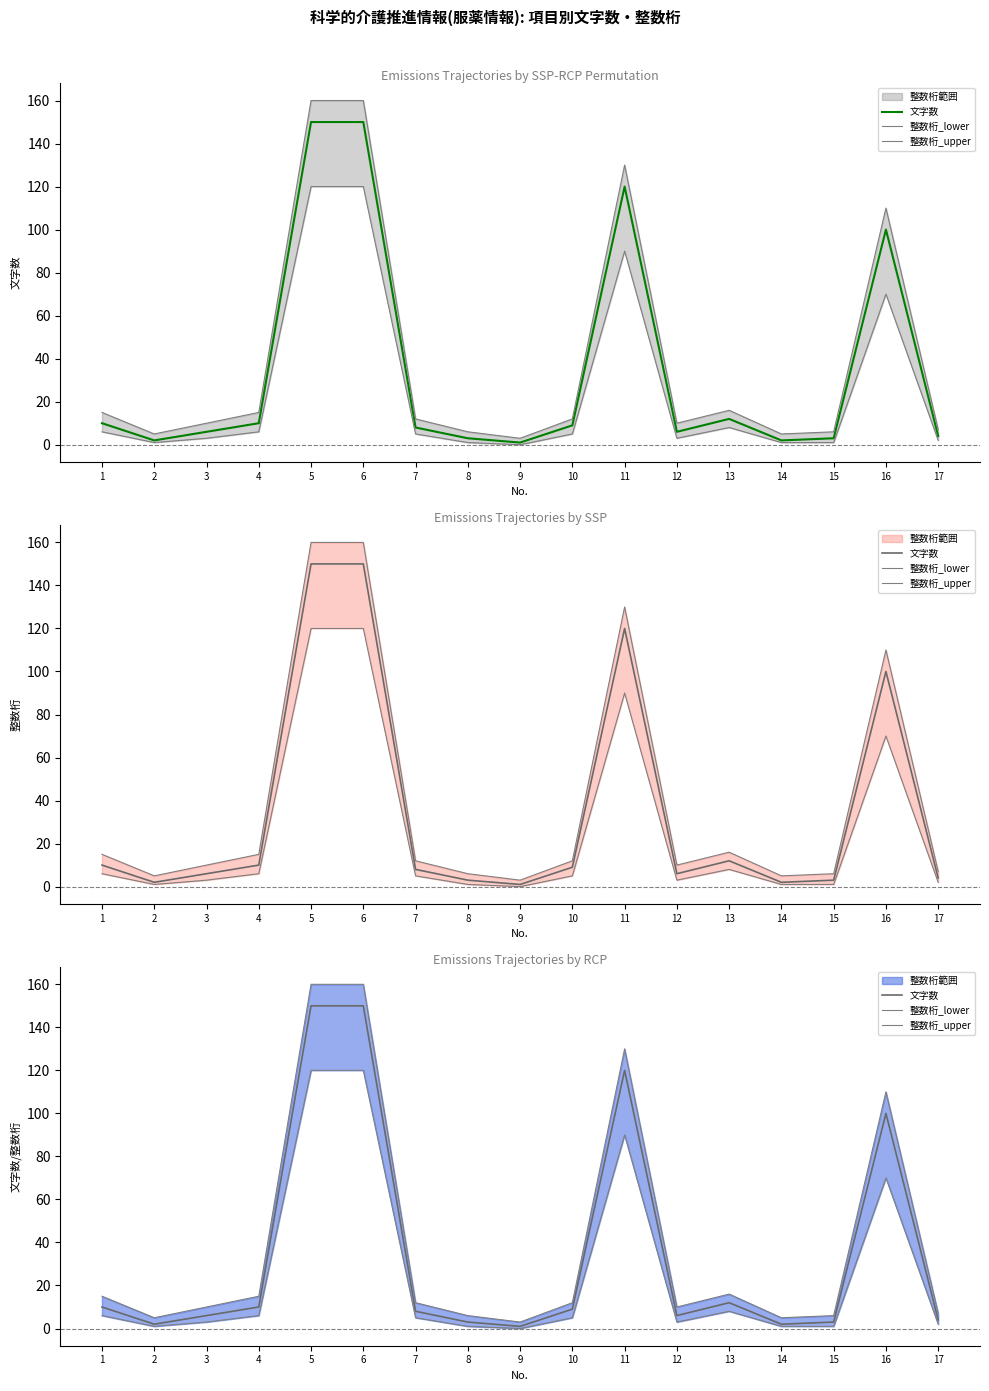

At 9, list the series in order from smallest to largest.

整数桁_lower, 文字数, 整数桁_upper